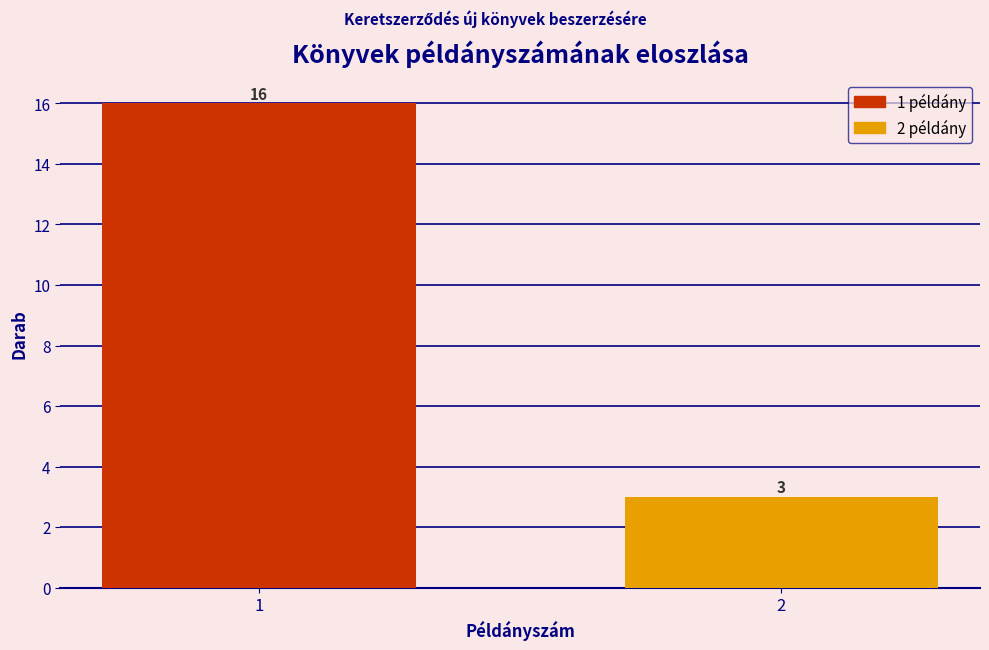

Reading left to right, list all the values displayed in this chart.

1=16	2=3